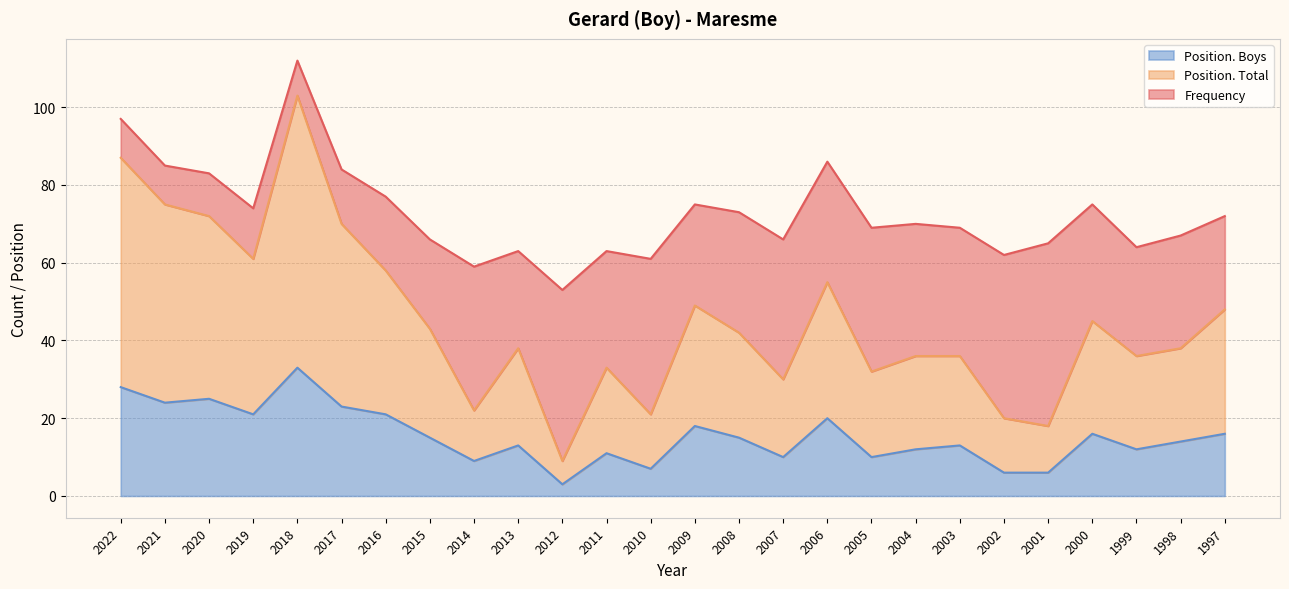

At which category is the sum across all series the highest?

2018